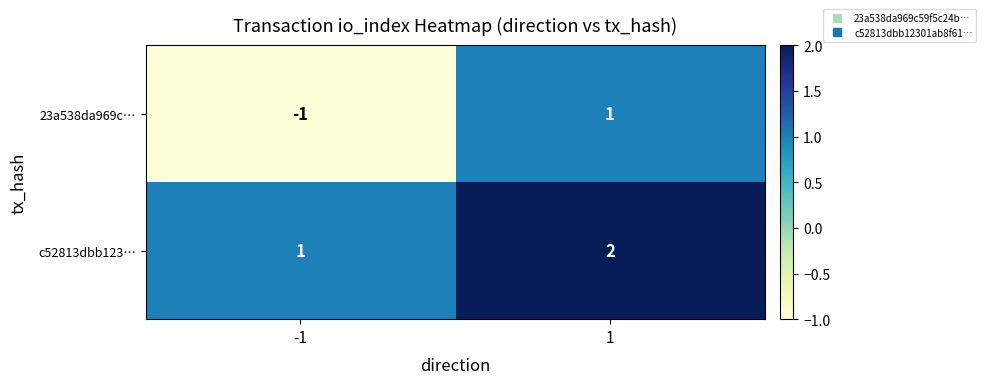

Reading right to left, transcribe all the data shown in this chart.

23a538da969c…: 1=1	-1=-1
c52813dbb123…: 1=2	-1=1